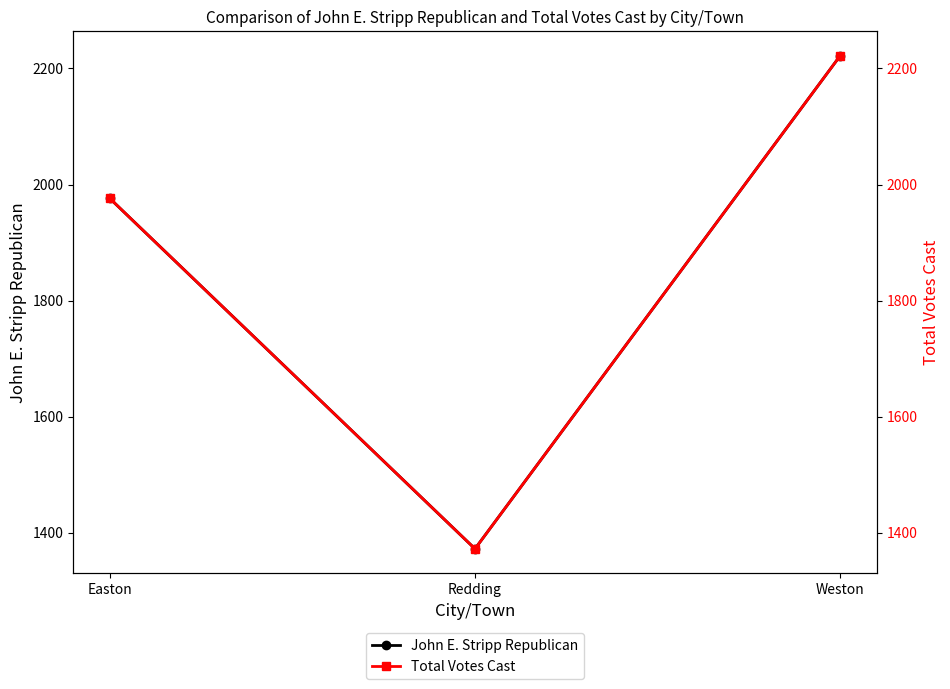

What is the difference between the maximum and second lowest values in the John E. Stripp Republican series?

246